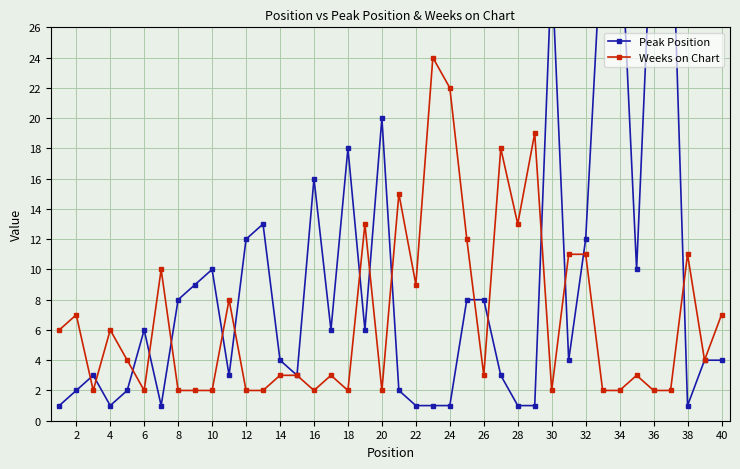

In Weeks on Chart, how many points are lower than both neighbors (excluding endpoints)?

10